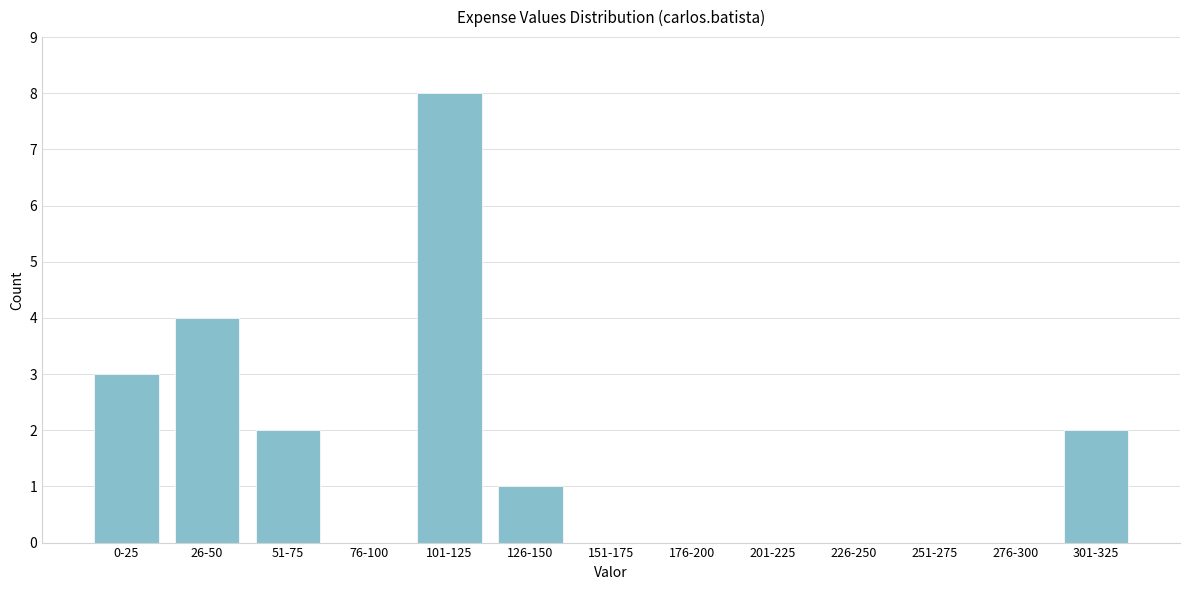

Reading left to right, extract all data points from this chart.

0-25=3	26-50=4	51-75=2	76-100=0	101-125=8	126-150=1	151-175=0	176-200=0	201-225=0	226-250=0	251-275=0	276-300=0	301-325=2